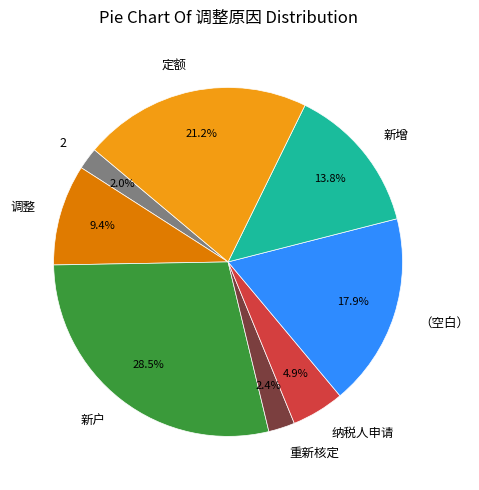

Does any single category account for the majority?

No